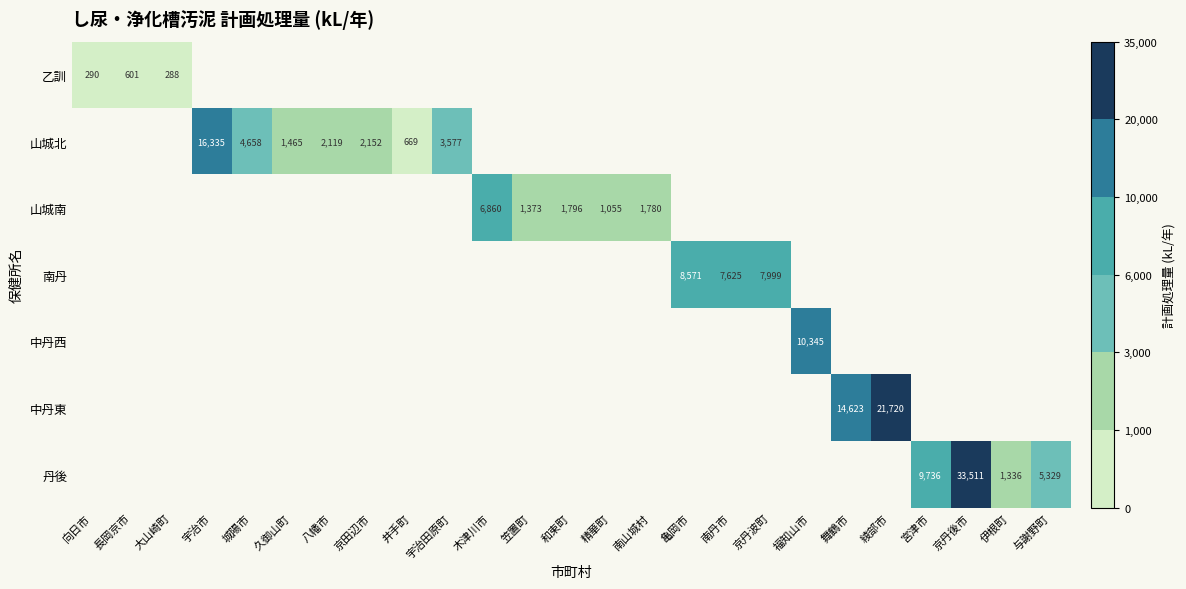

How many distinct data groups are displayed?

7